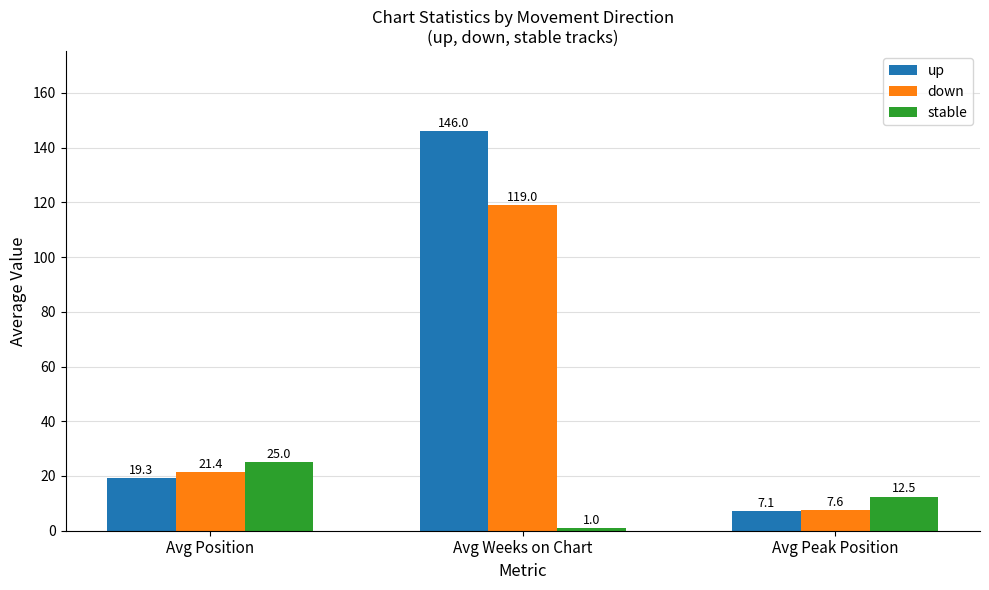

Which series has the largest total across all categories?

up